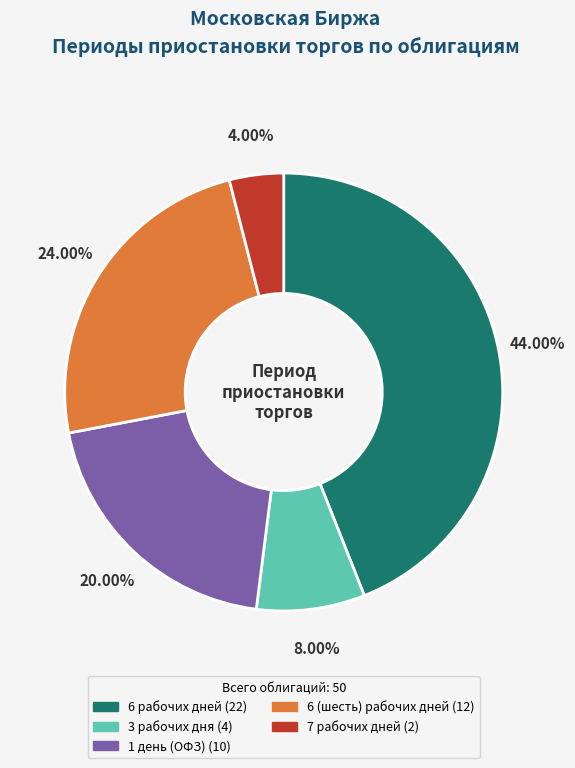

Is there any slice that represents more than half of the pie?

No